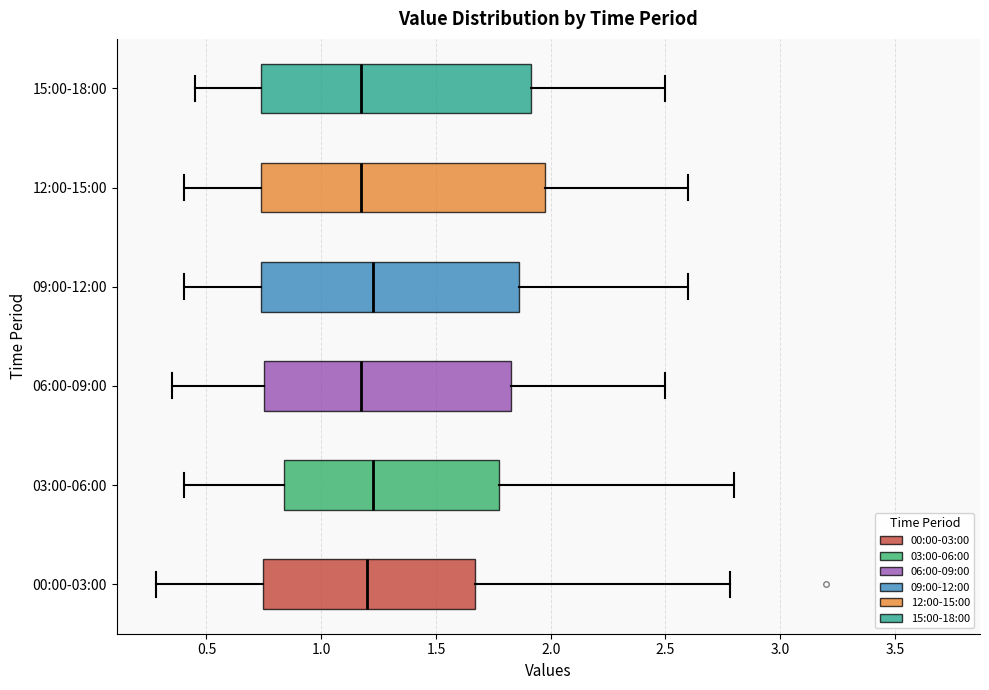

Reading bottom to top, read every box against the x-axis: the position of its median line, the range the box covers, and the ends of its whiskers. The values are not printed on the chart, so give them approximately, as read against the axis.

00:00-03:00: median 1.20, box 0.75 to 1.65, whiskers 0.30 to 2.80
03:00-06:00: median 1.25, box 0.85 to 1.80, whiskers 0.40 to 2.80
06:00-09:00: median 1.20, box 0.75 to 1.85, whiskers 0.35 to 2.50
09:00-12:00: median 1.25, box 0.75 to 1.85, whiskers 0.40 to 2.60
12:00-15:00: median 1.20, box 0.75 to 2.00, whiskers 0.40 to 2.60
15:00-18:00: median 1.20, box 0.75 to 1.90, whiskers 0.45 to 2.50